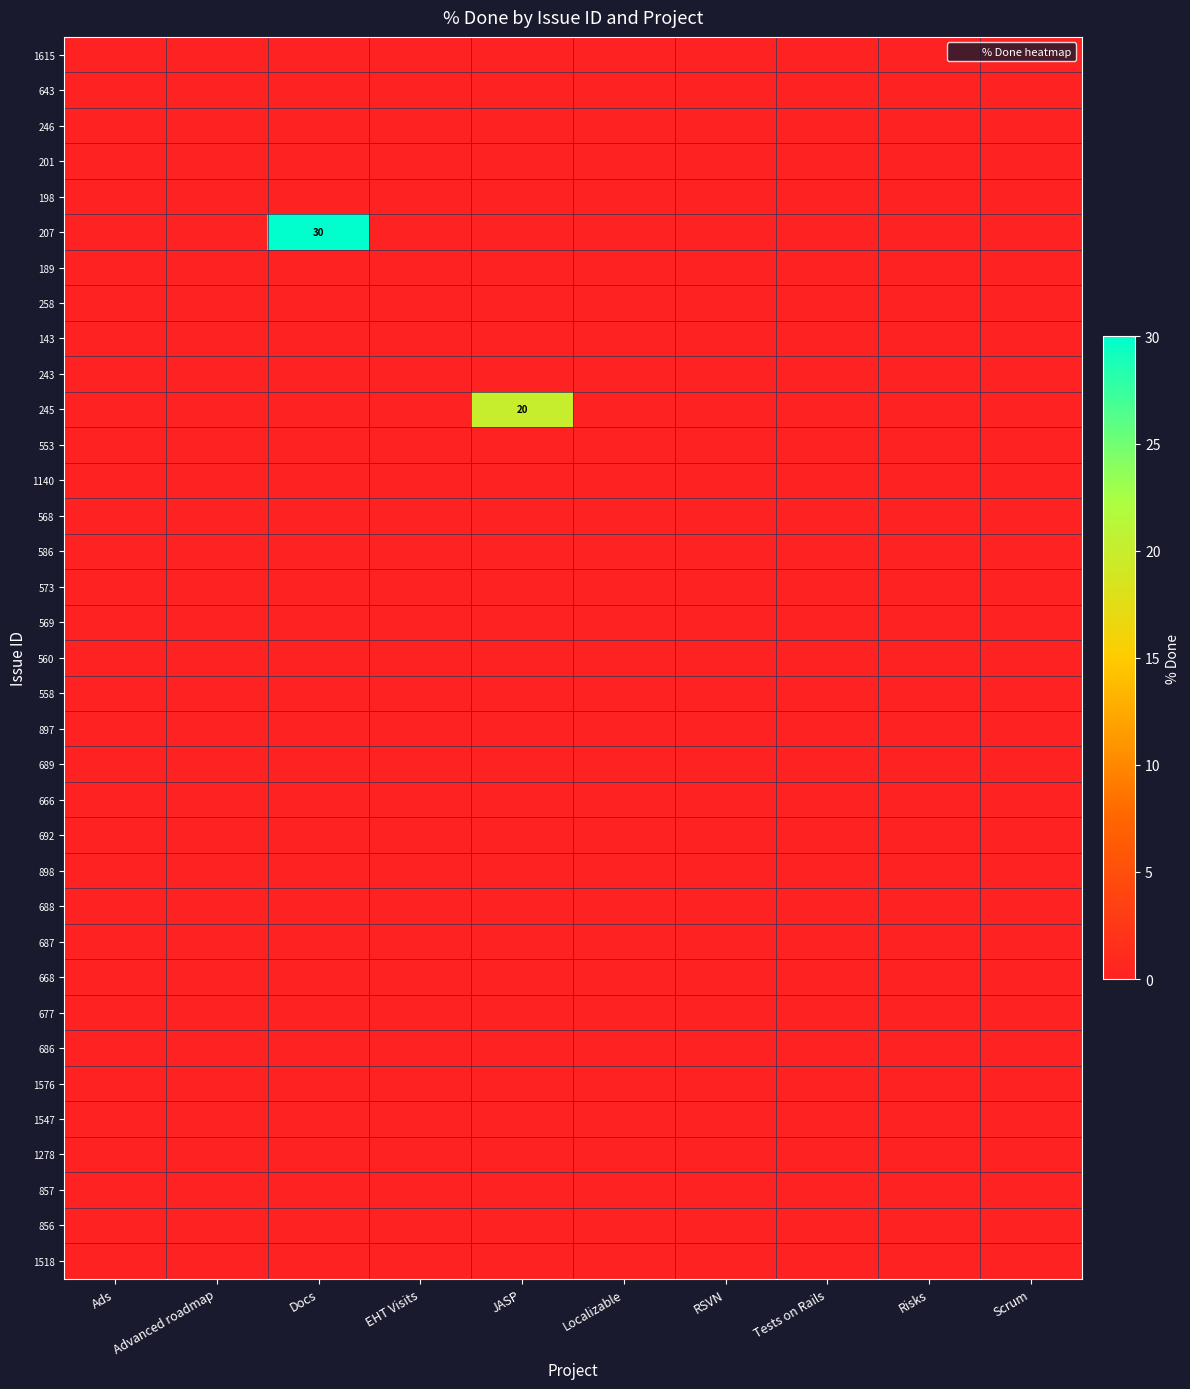

True or false: 143 has a value of -1 at Tests on Rails.

False